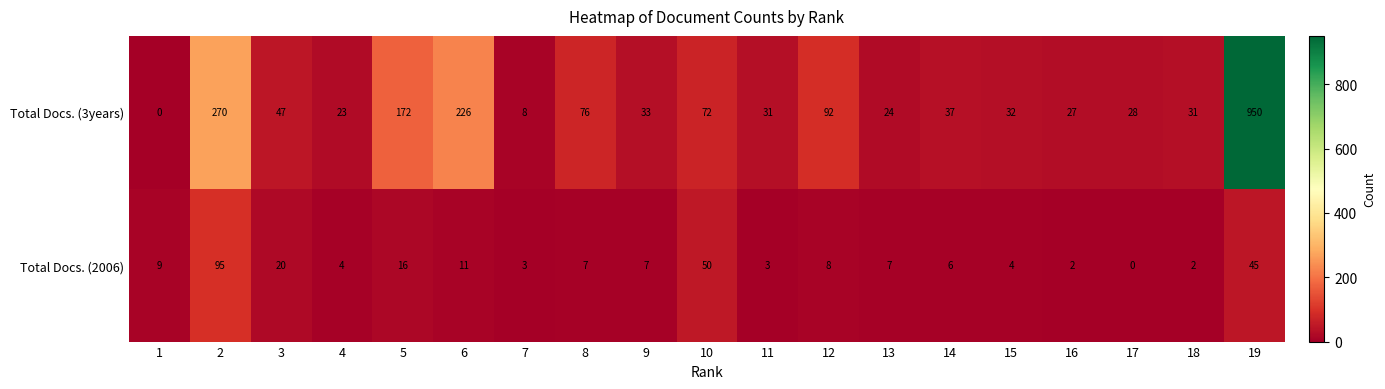

Rank the series at 13 from lowest to highest value.

Total Docs. (2006), Total Docs. (3years)